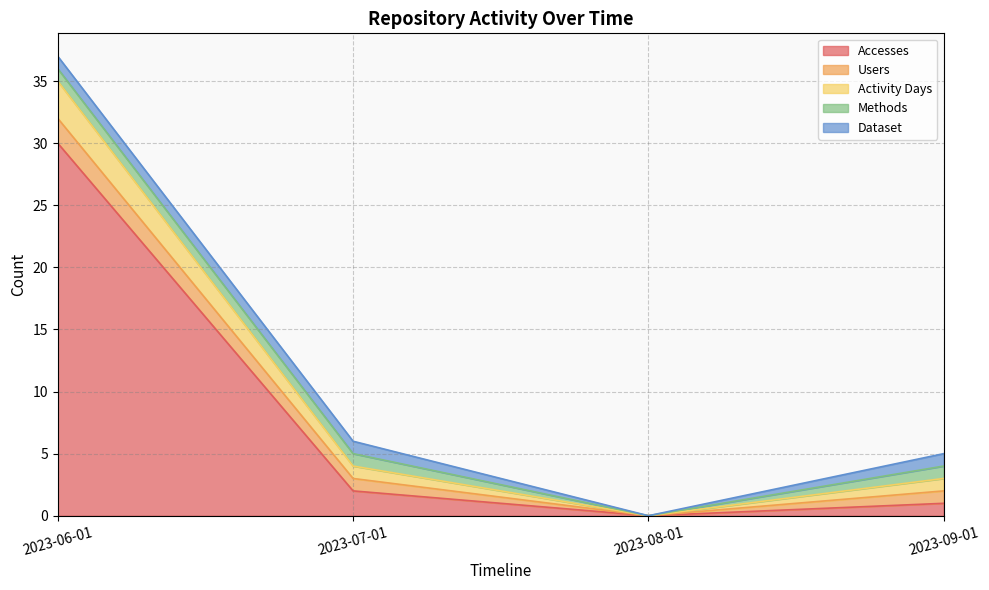

Count the Users values in the range 1 to 2.

3